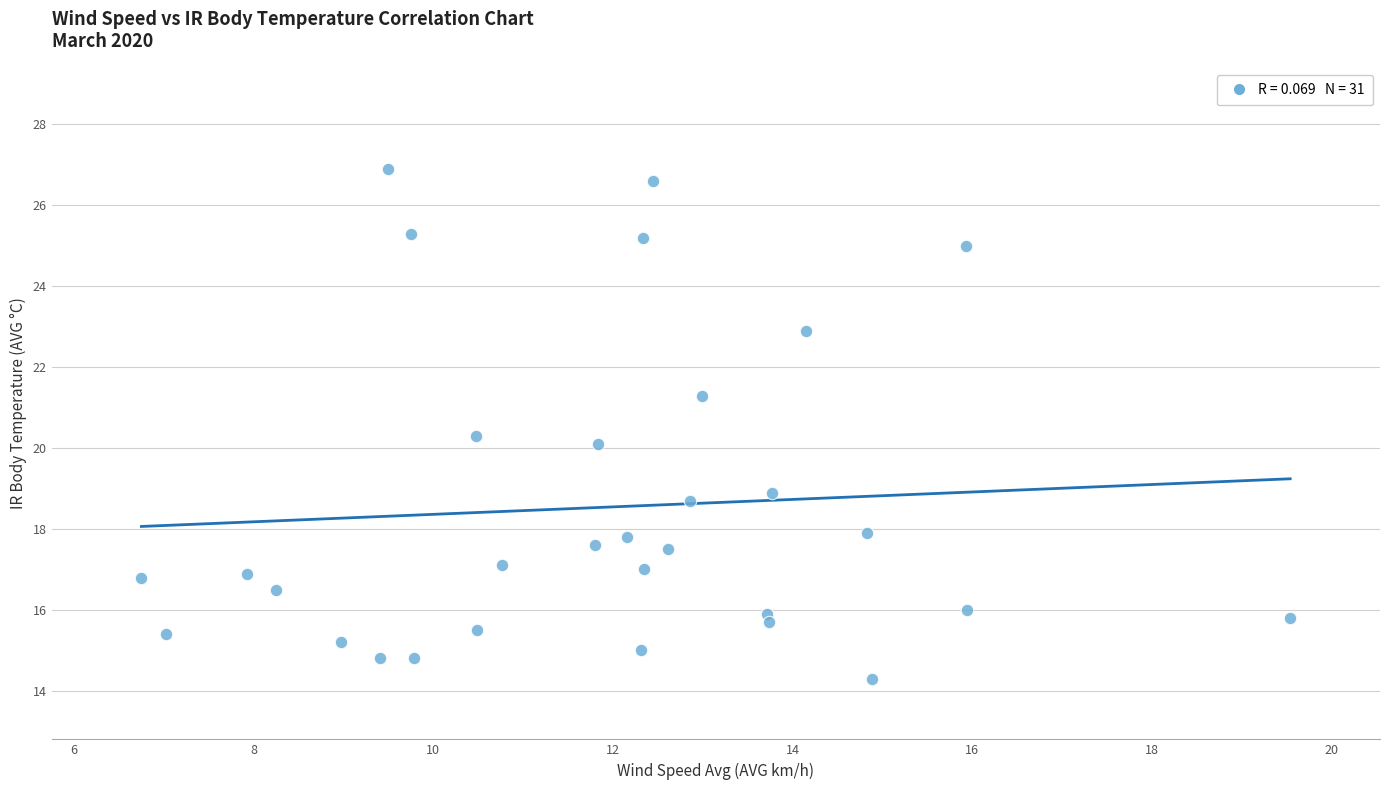

What is the range of X values (max minus min)?

12.8